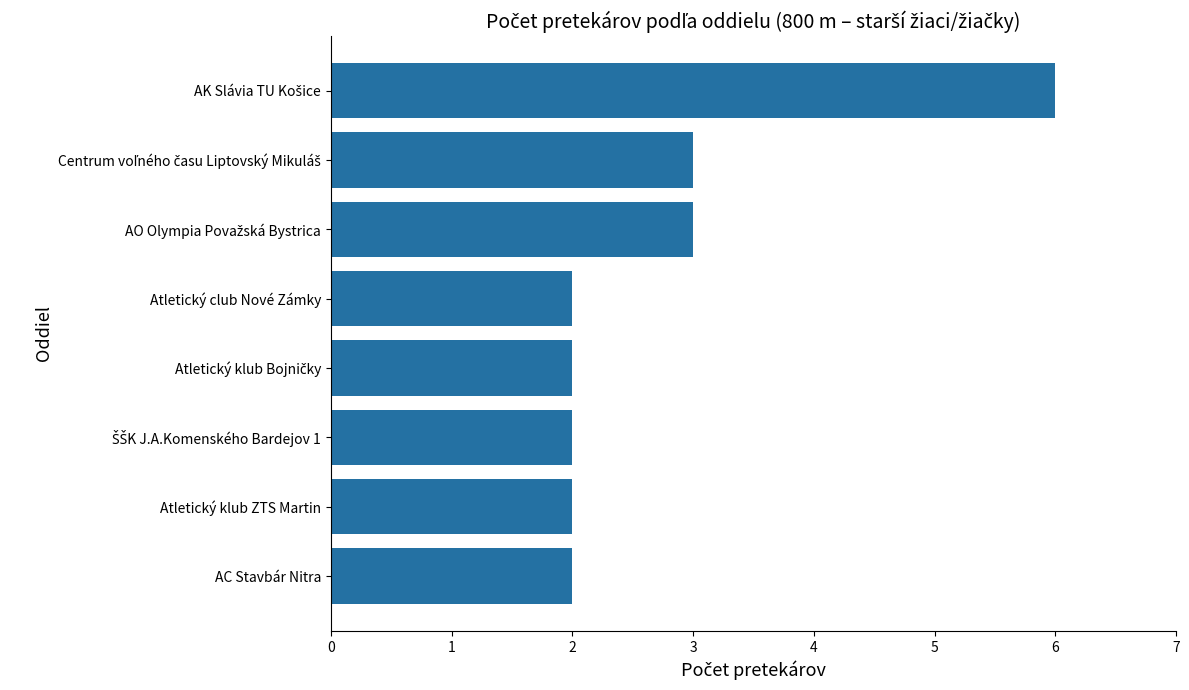

What is the average value?

3